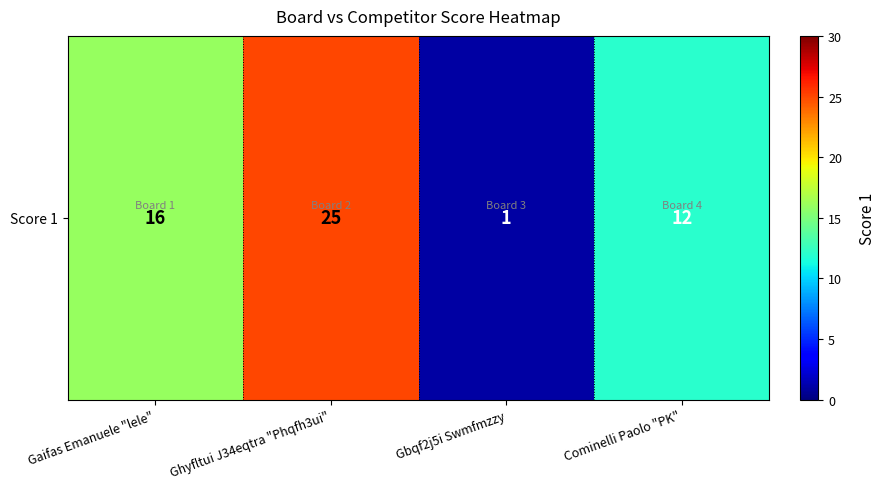

Reading left to right, extract all data points from this chart.

16	25	1	12